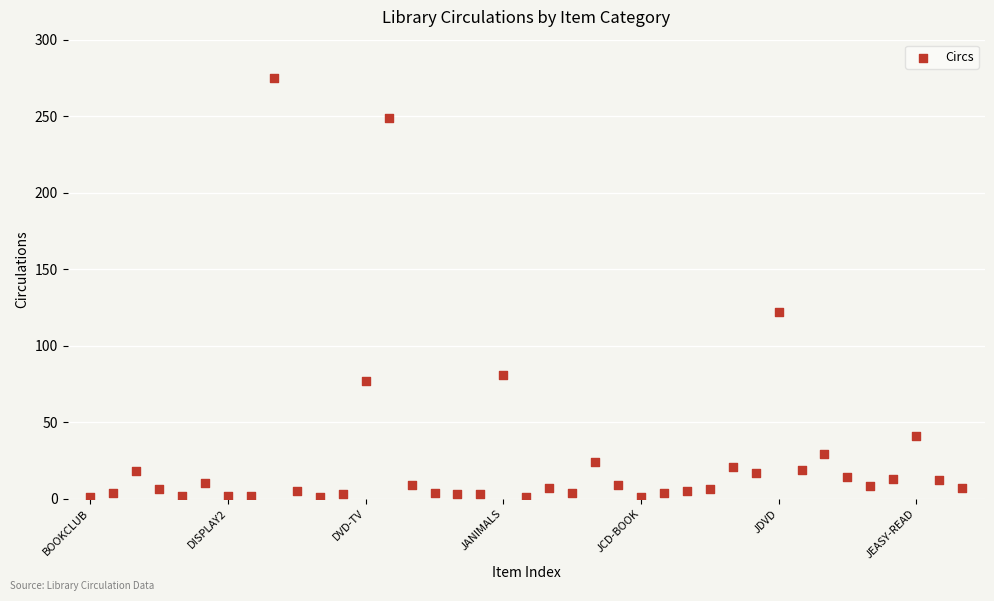

What is the range of Y values (max minus min)?

274